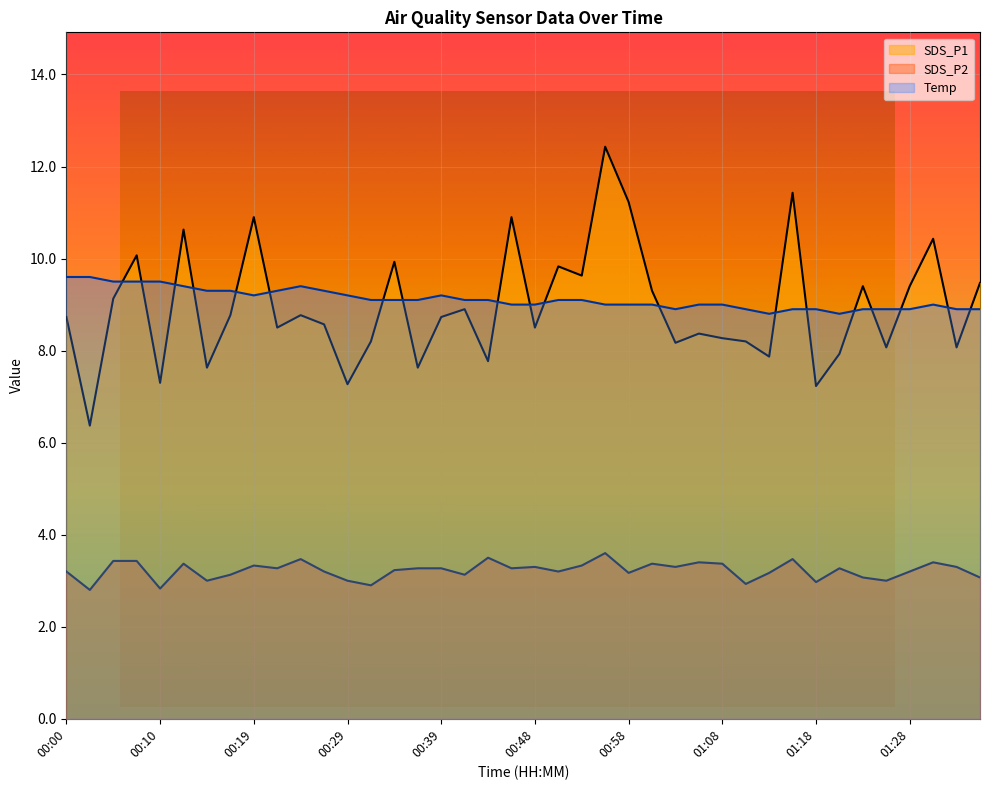

At which label is SDS_P2 closest to 3?

00:14